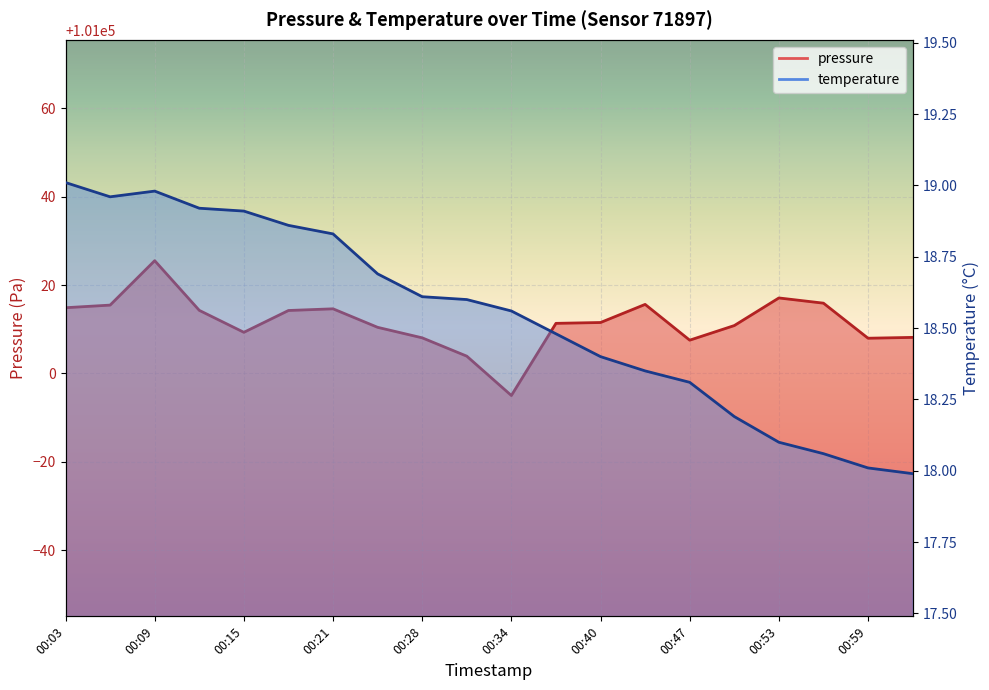

Which series changed the most between 00:15 and 00:47?

pressure